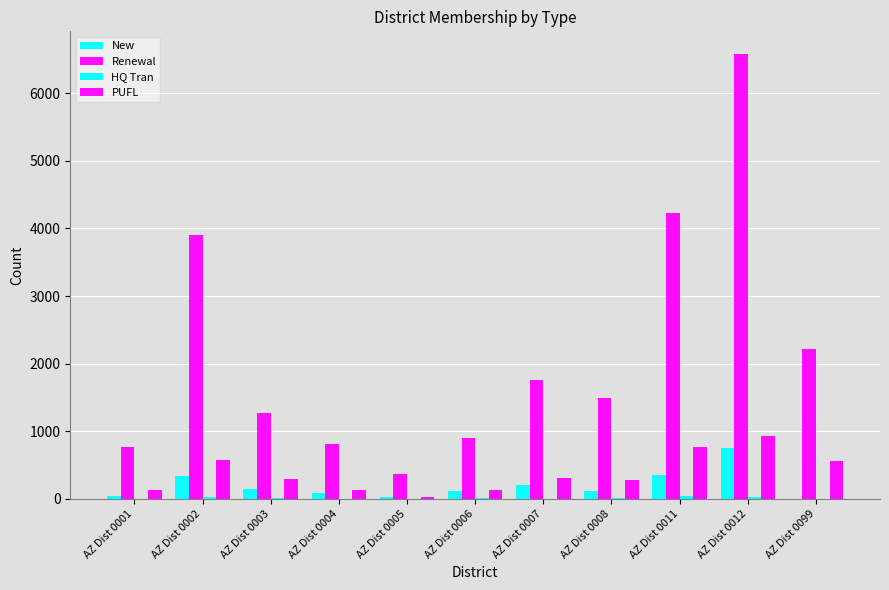

What is the sum of the PUFL values at AZ Dist 0002 and AZ Dist 0004?

706